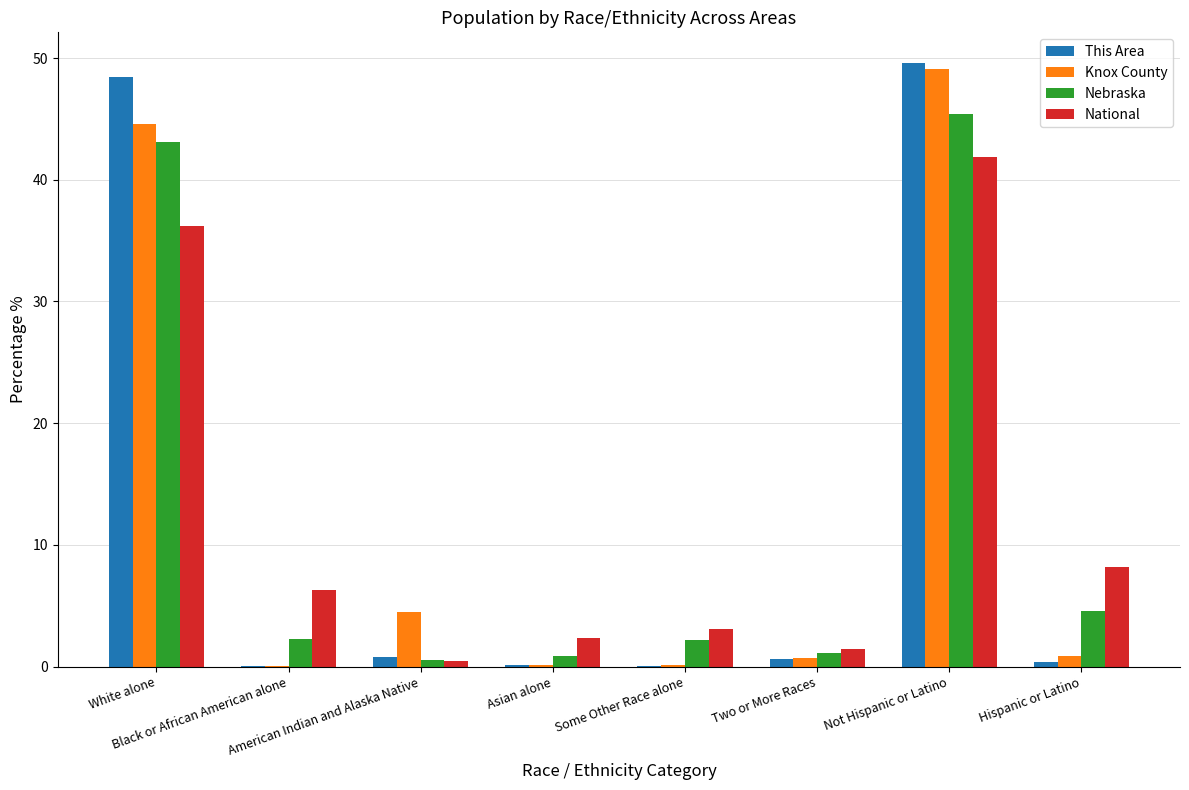

What is the highest value of the National series?

41.9